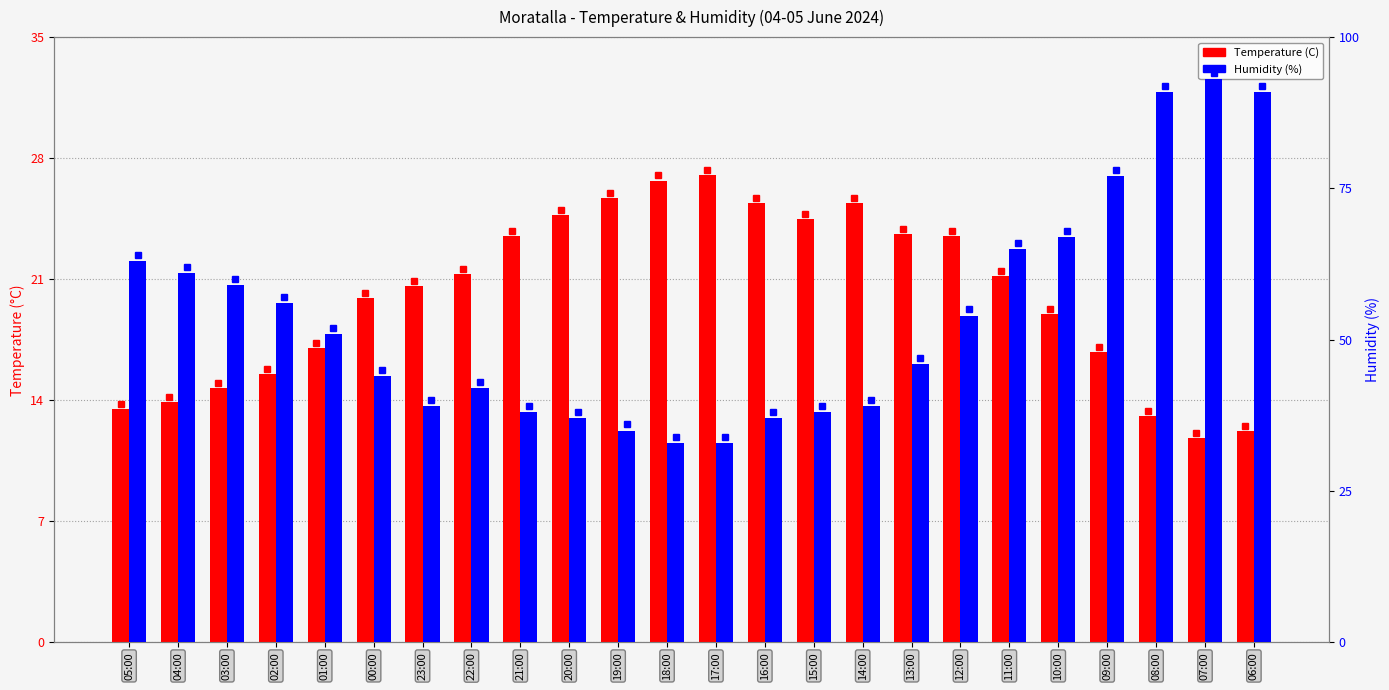

What is the sum of all Temperature (C) values?

480.5